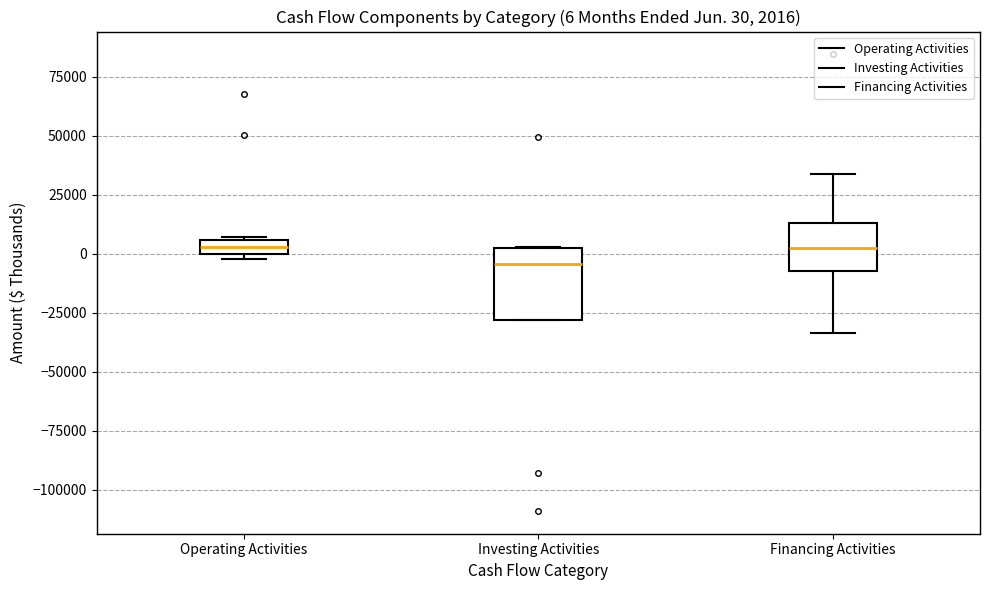

Comparing the boxes themselves (not the whiskers), which one is the tallest?

Investing Activities